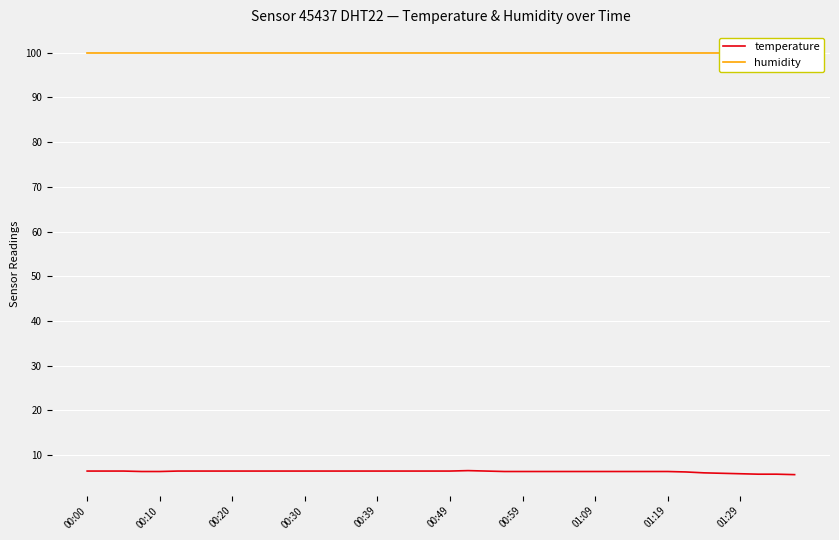

What is the highest value of the temperature series?

6.5